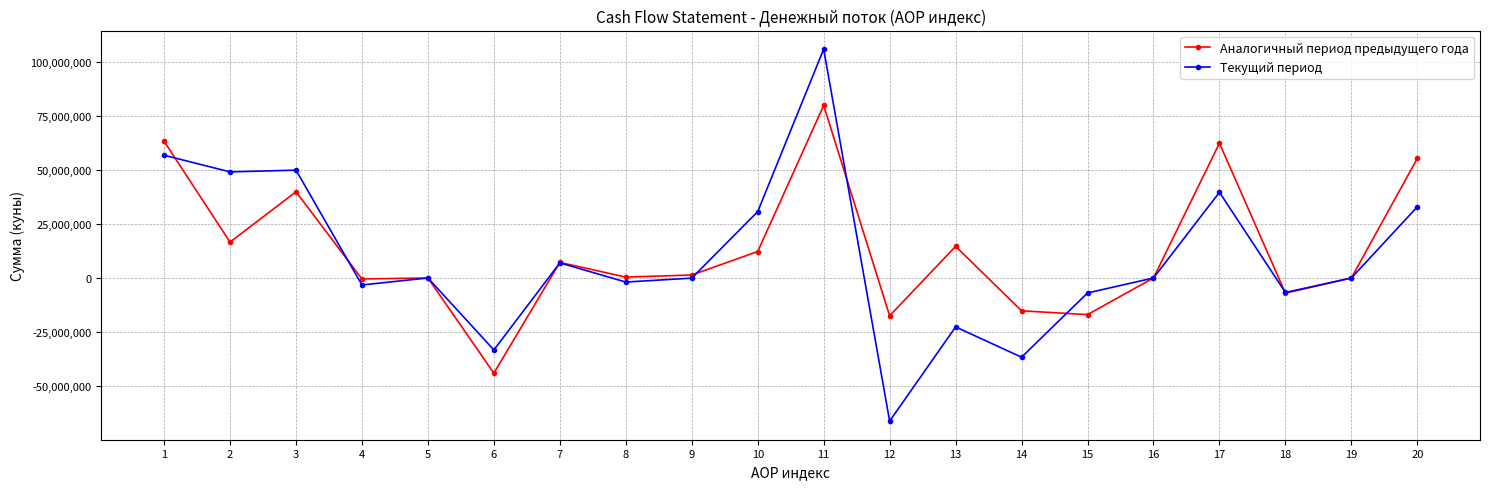

Which label corresponds to the smallest value in the chart?

12